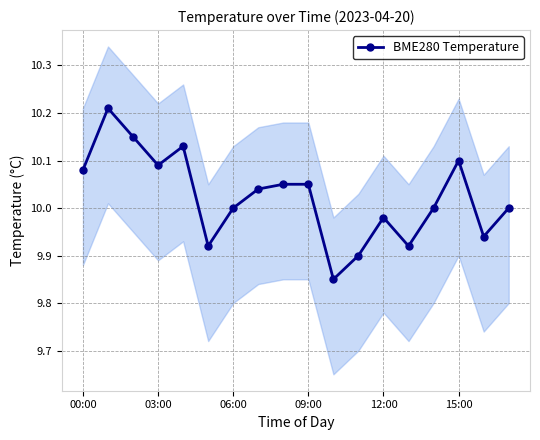

Is it true that BME280 Temperature equals 16.3 at 06:00?

False